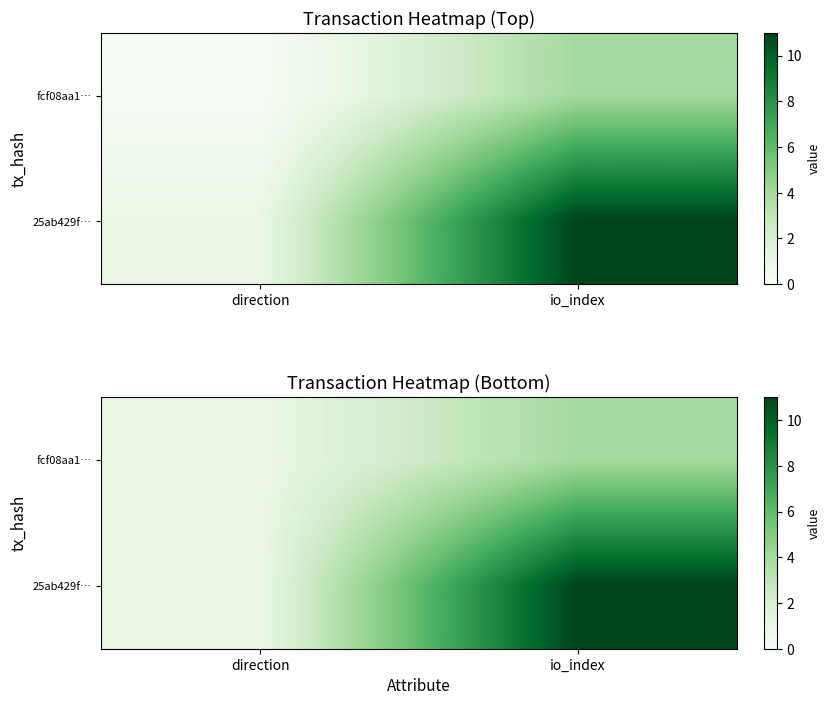

What is the sum of the 25ab429f… values at io_index and direction?

12